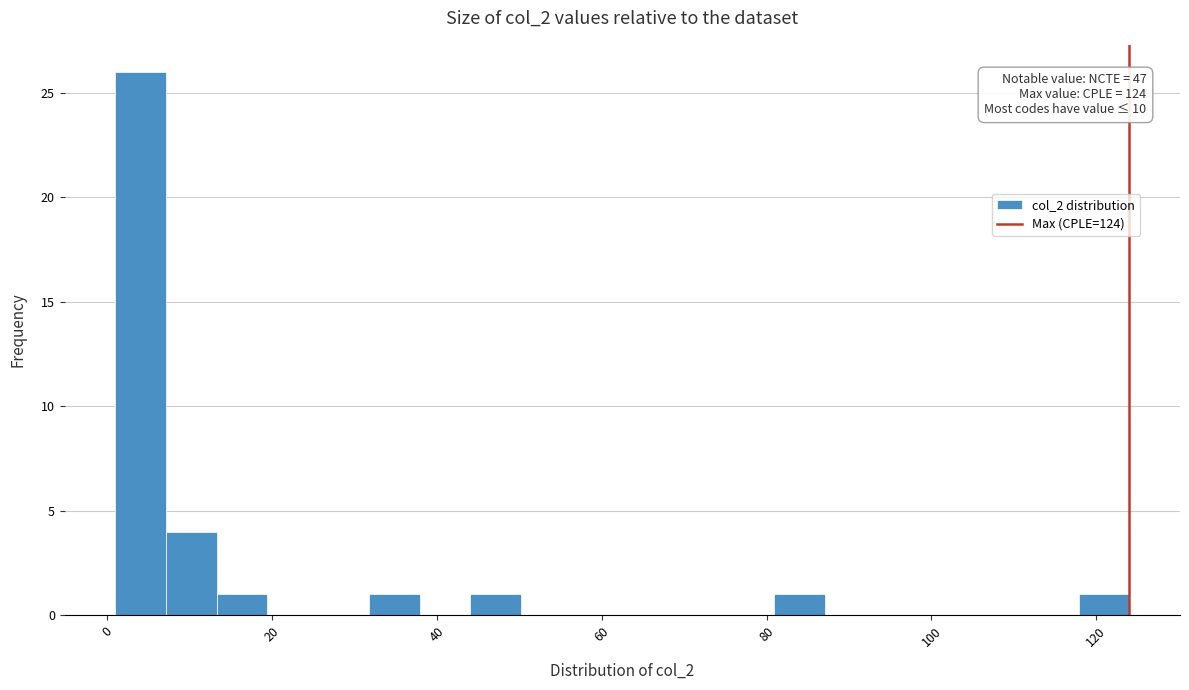

Read against the x-axis, roughly where is the centre of the tallest bar?

4